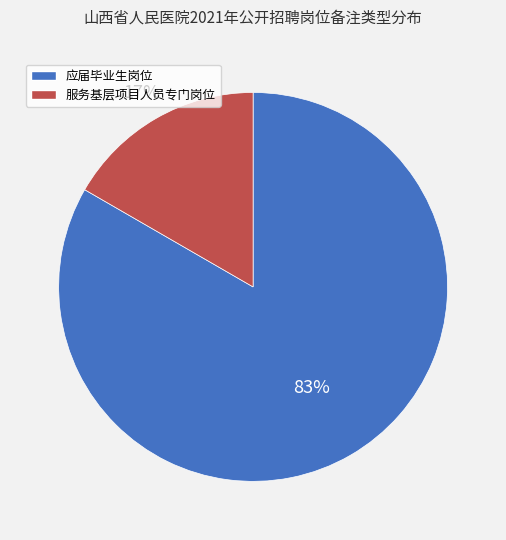

To the nearest percent, what is the average slice percentage?

50%